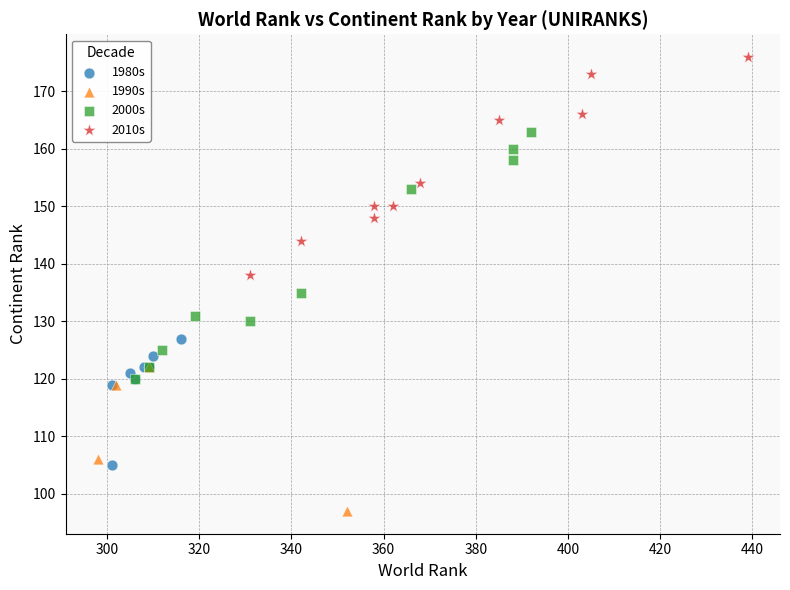

Which series contains the lowest Y value?

1990s